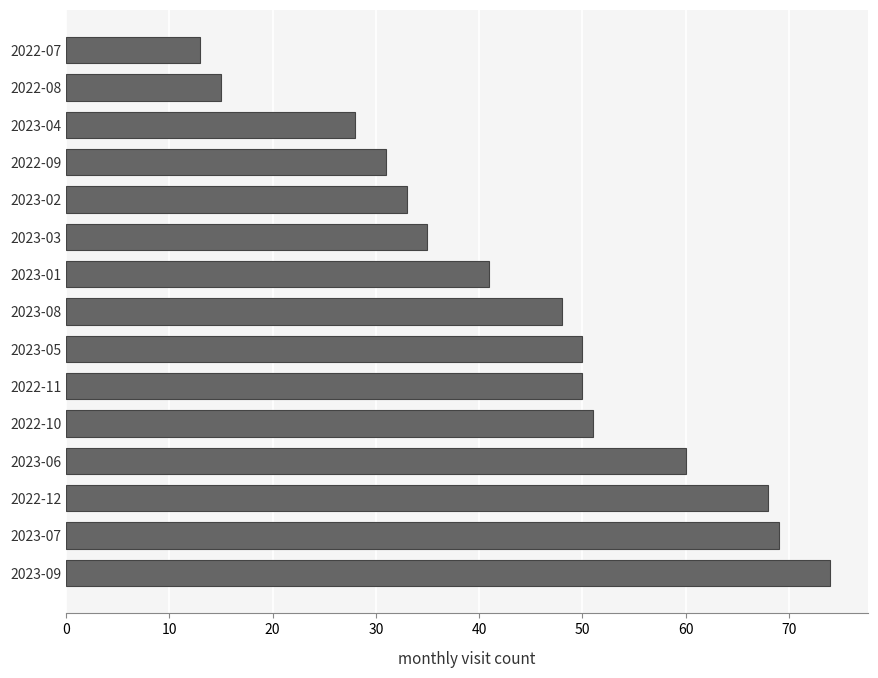

Count the number of data series in this chart.

1